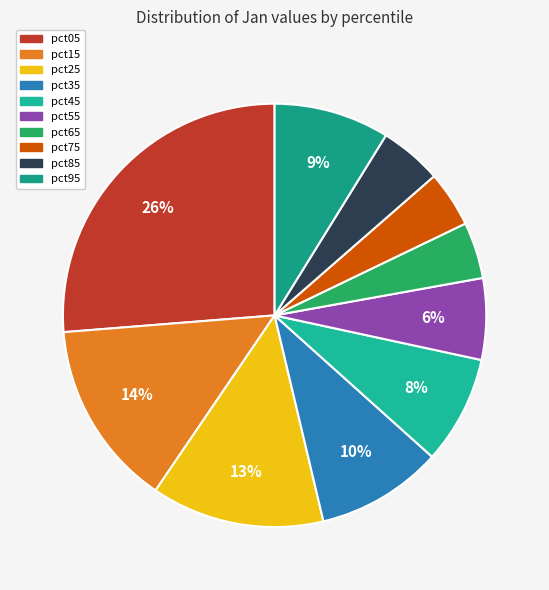

Which has a higher value, pct45 or pct85?

pct45